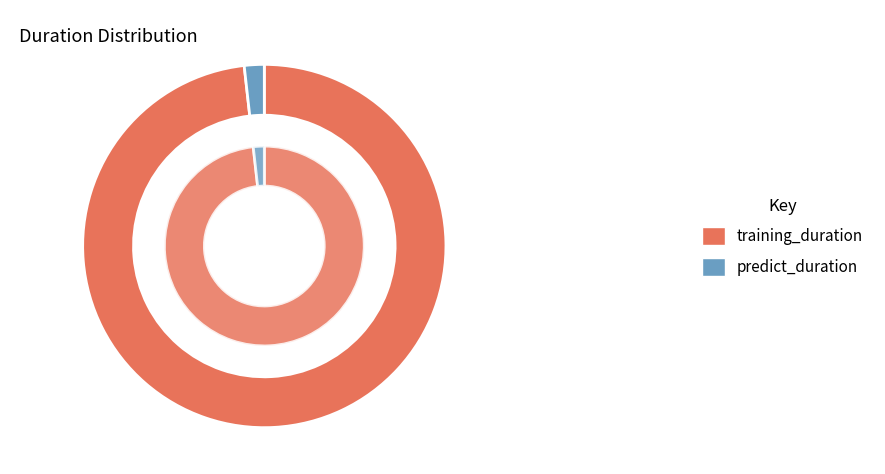

Is there a majority slice in this chart?

Yes